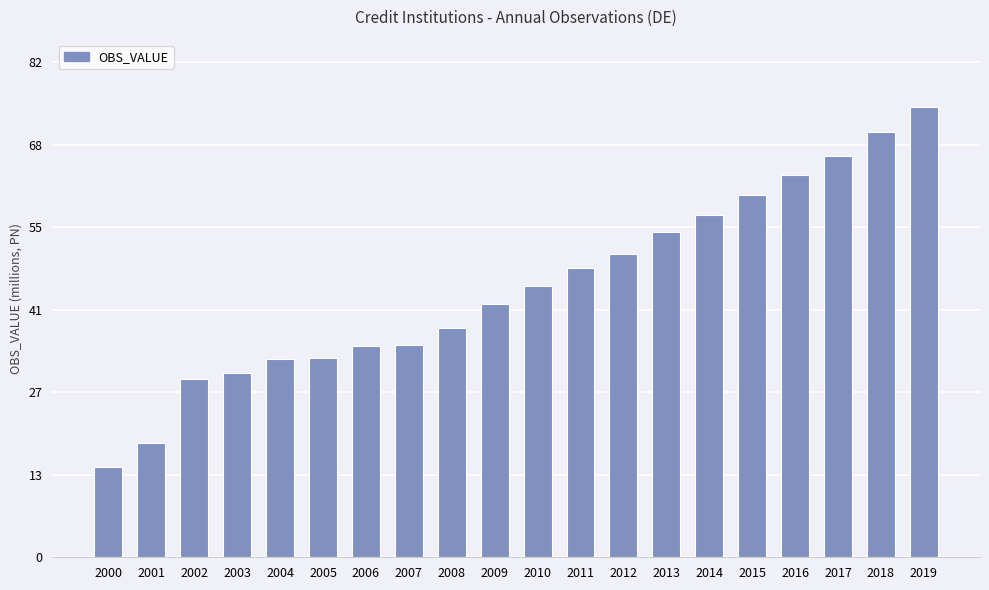

What is the greatest value displayed?

75123940